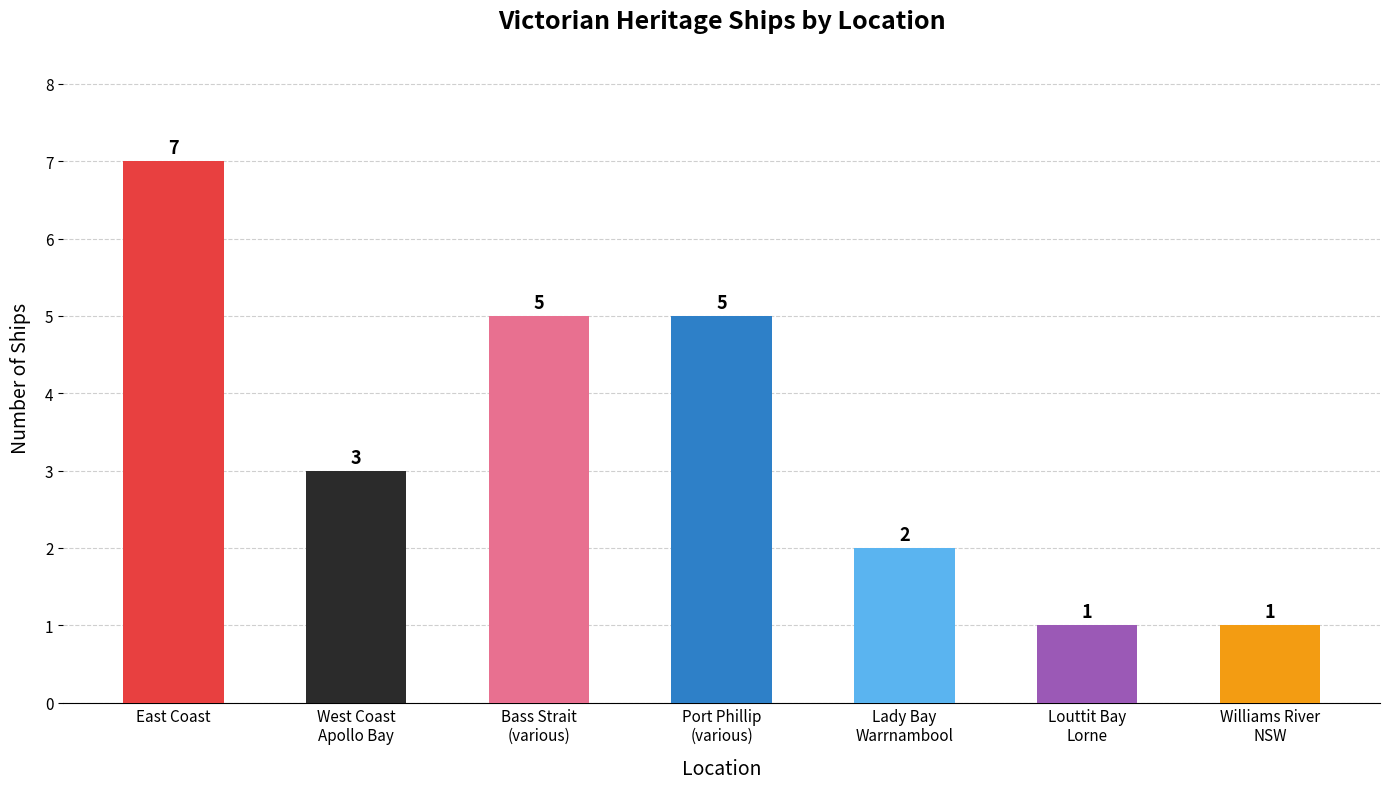

At which label is the value closest to 4?

West Coast
Apollo Bay